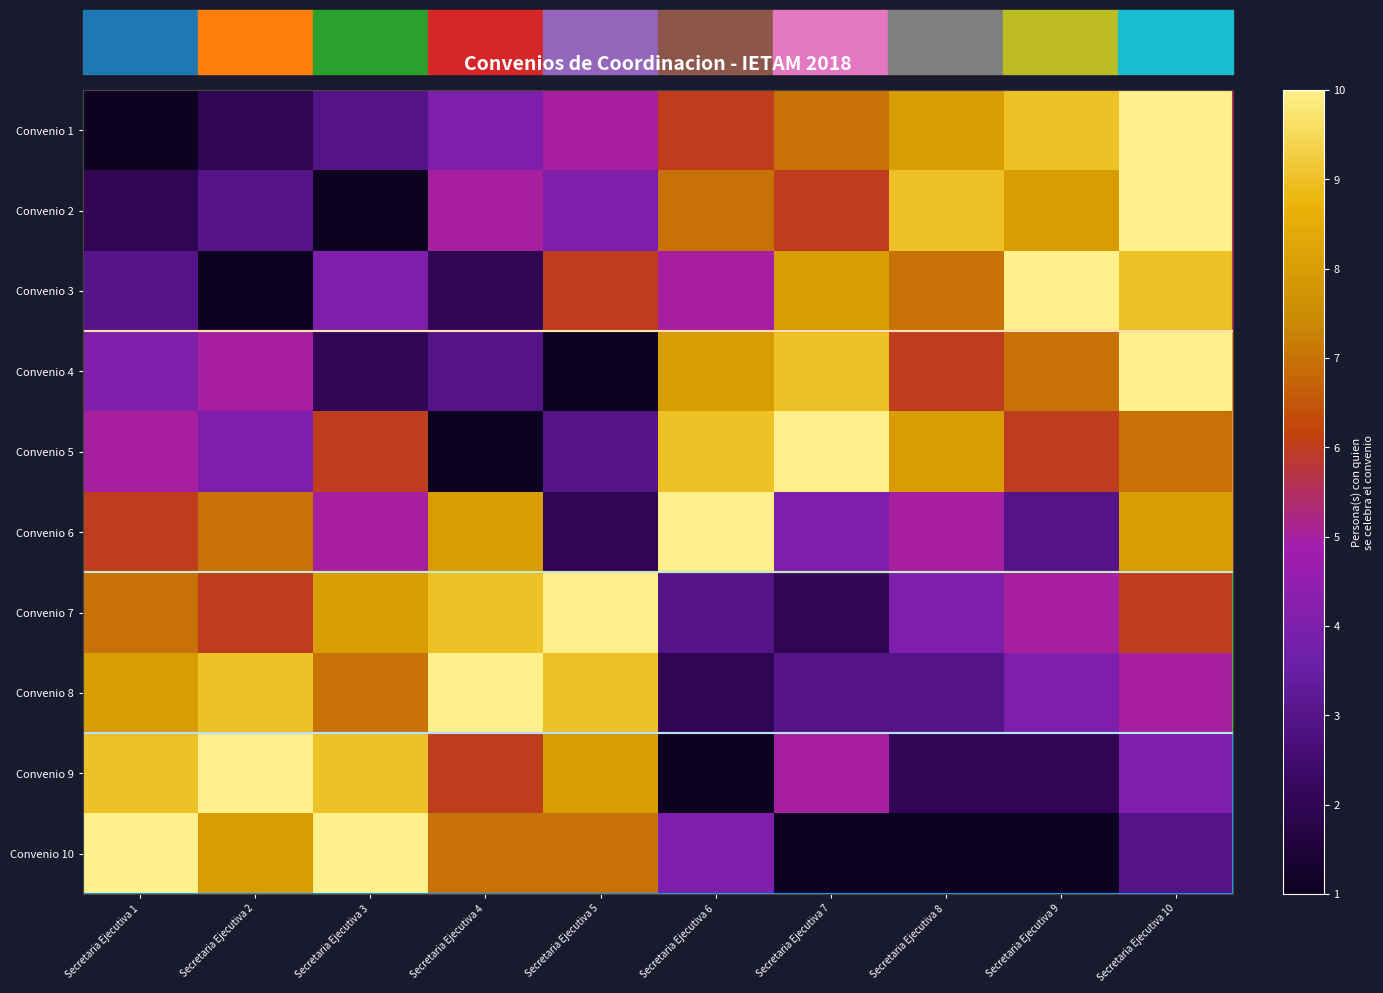

Between Secretaria Ejecutiva 1 and Secretaria Ejecutiva 5, which series saw the biggest shift?

Convenio 1